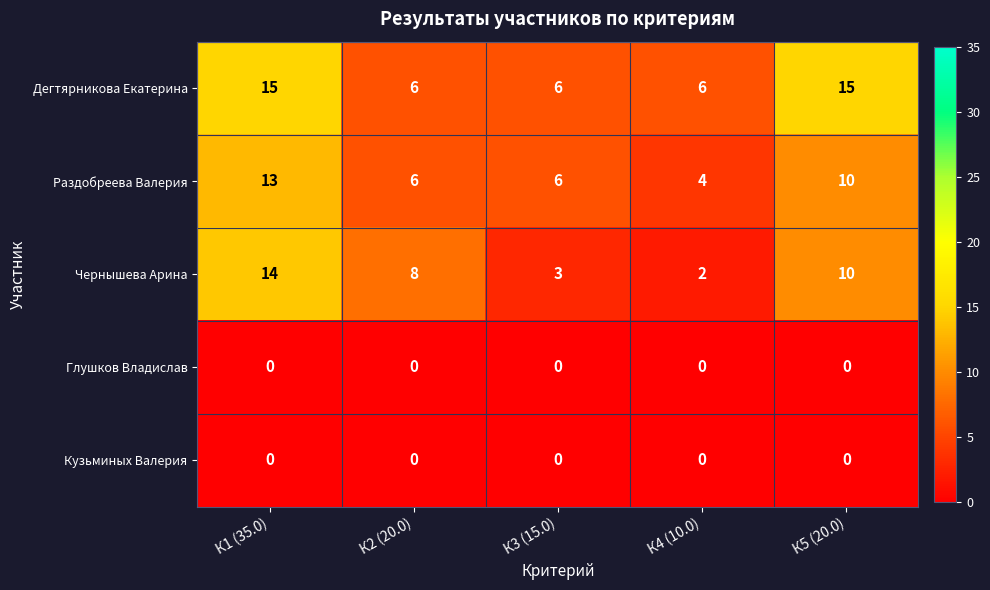

How many series are shown in this chart?

5